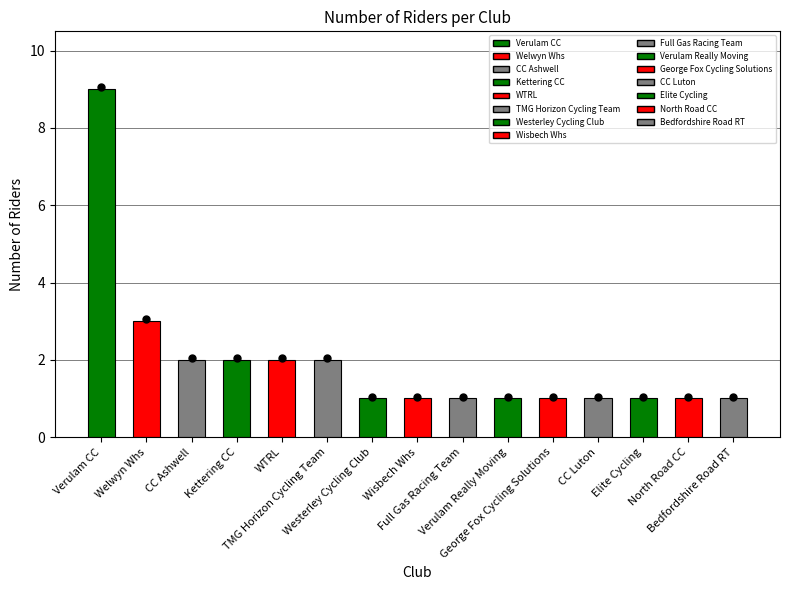

Which has a higher value, Verulam Really Moving or Westerley Cycling Club?

Verulam Really Moving